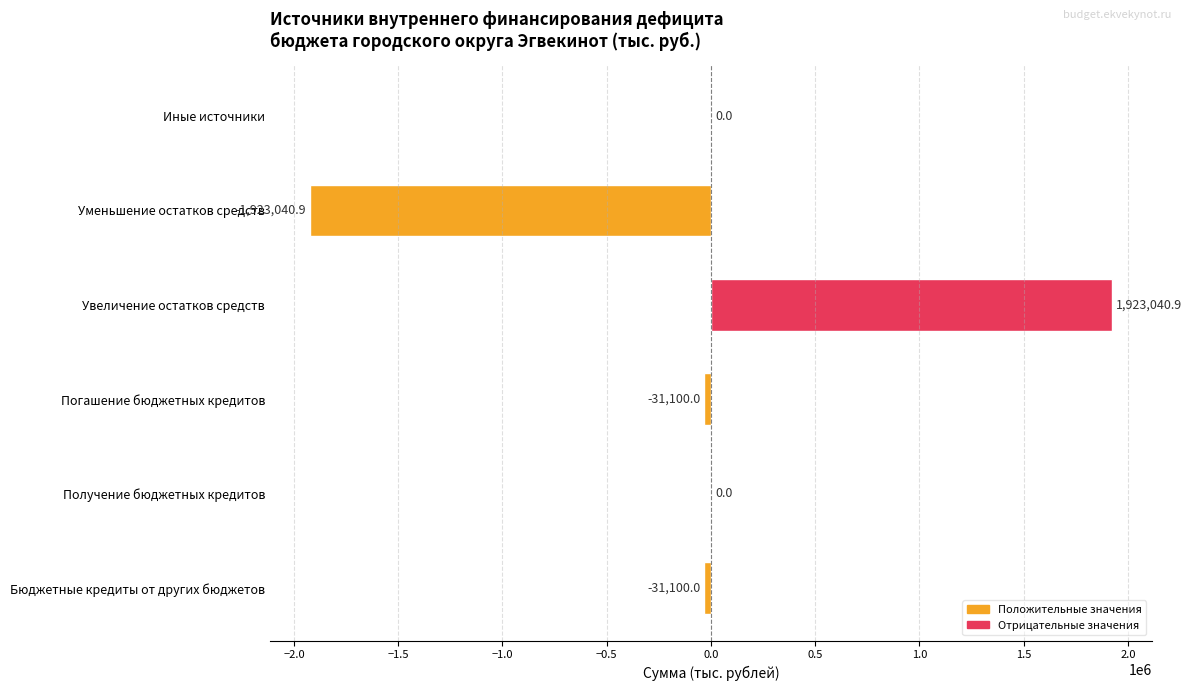

Reading bottom to top, what are all the values shown in this chart?

Бюджетные кредиты от других бюджетов=-31100.0	Получение бюджетных кредитов=0.0	Погашение бюджетных кредитов=-31100.0	Увеличение остатков средств=1923040.9	Уменьшение остатков средств=-1923040.9	Иные источники=0.0